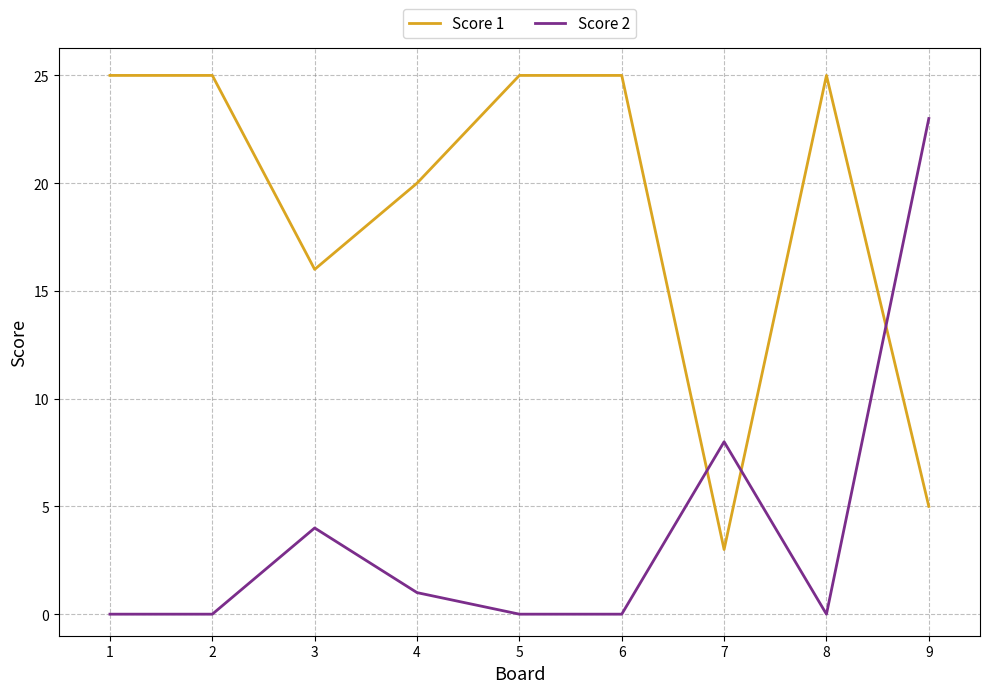

List the series in order of their peak value, lowest first.

Score 2, Score 1